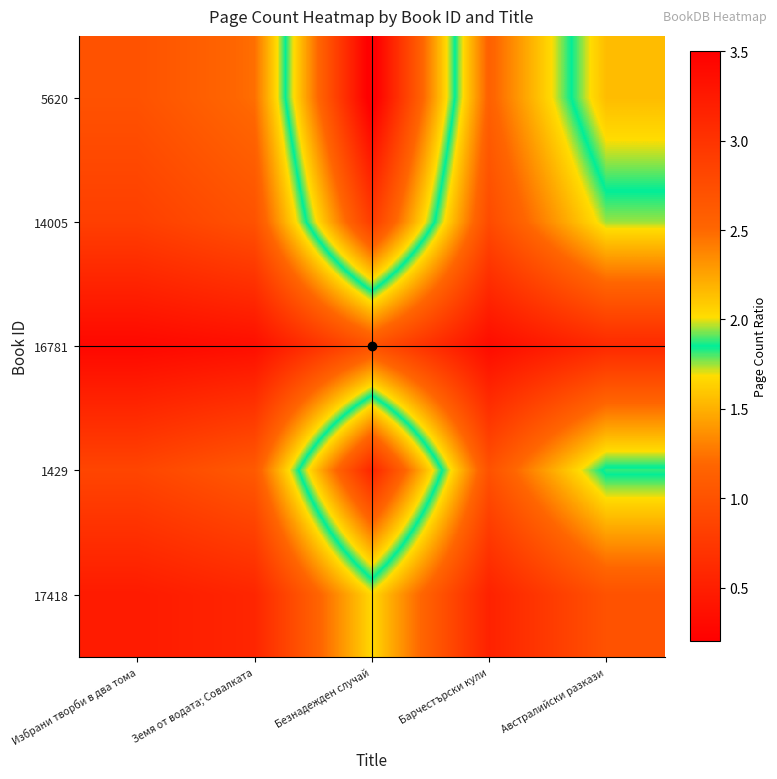

Between Избрани творби в два тома and Земя от водата; Совалката, which is larger?

Земя от водата; Совалката